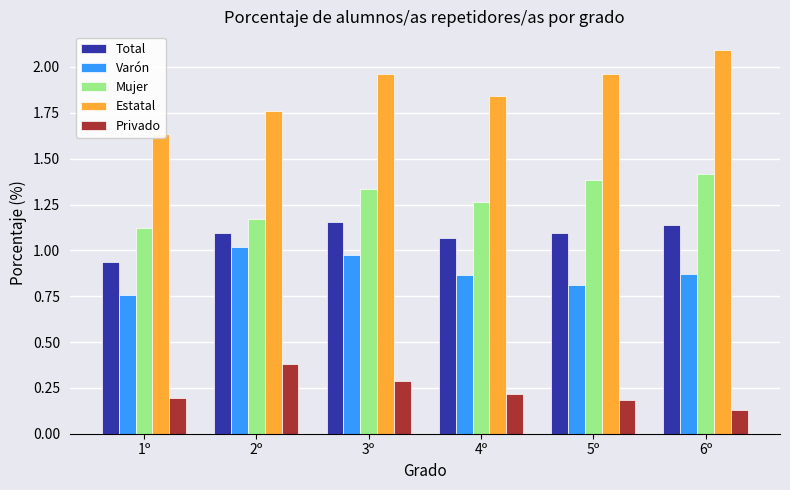

Between 3º and 1º, which is larger?

3º